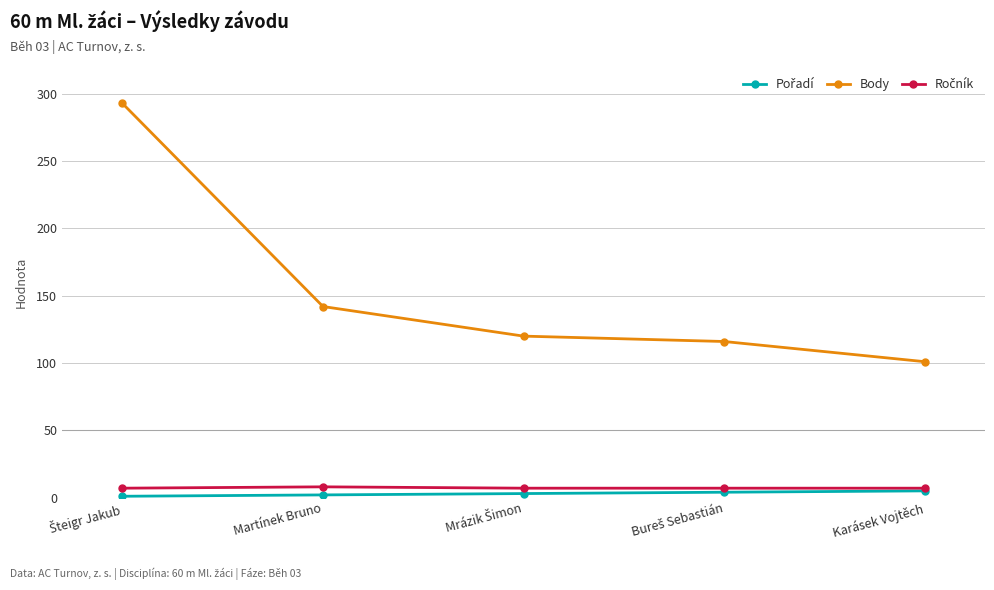

Which series has the largest total across all categories?

Body